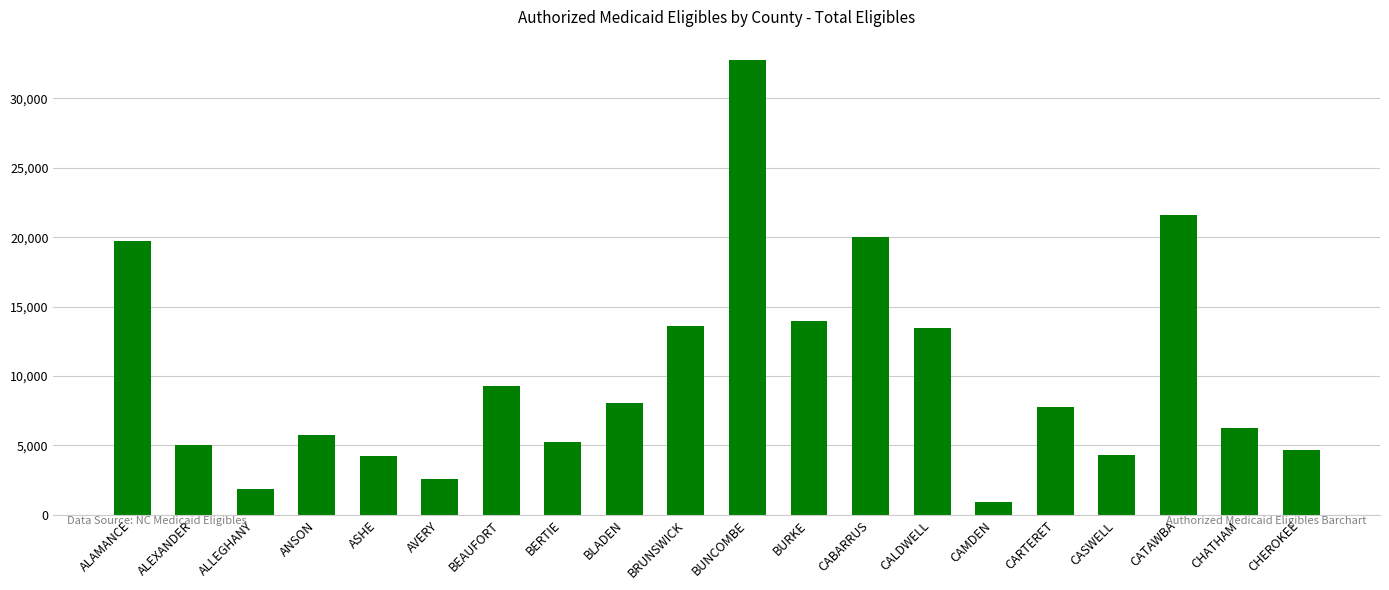

Which has a higher value, AVERY or ASHE?

ASHE